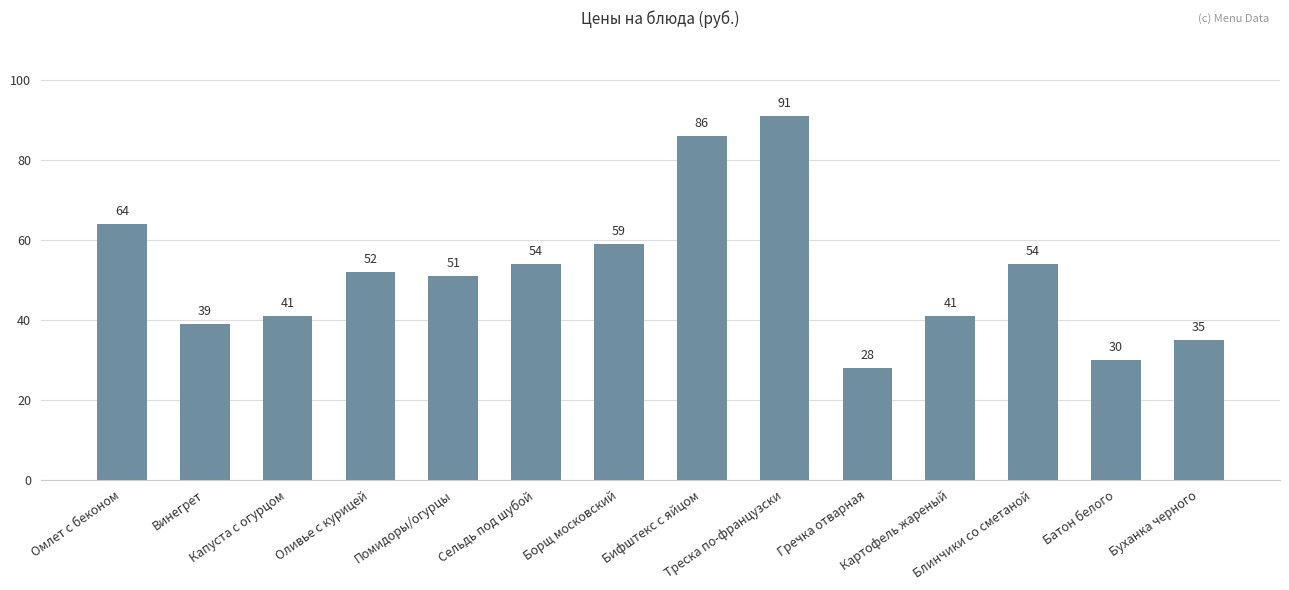

How many bars are there in total?

14